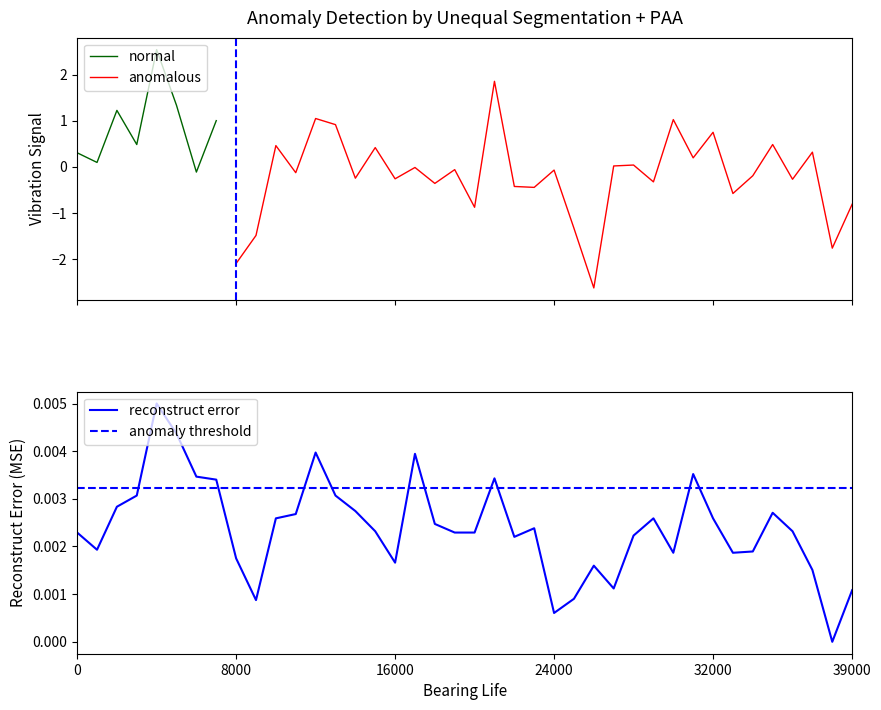

Which has a higher value, 14 or 7?

7